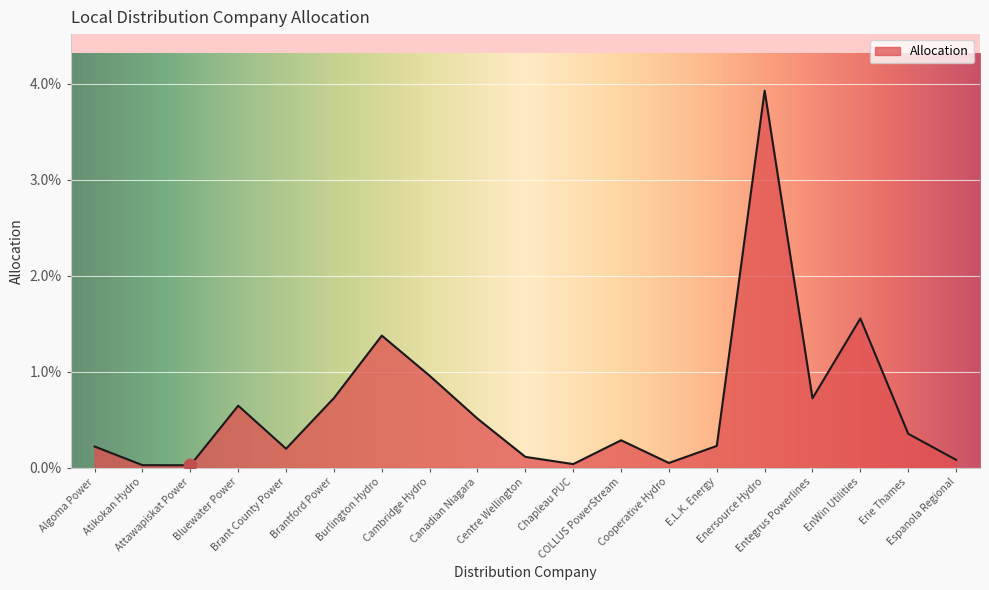

Between COLLUS PowerStream and Centre Wellington, which is larger?

COLLUS PowerStream